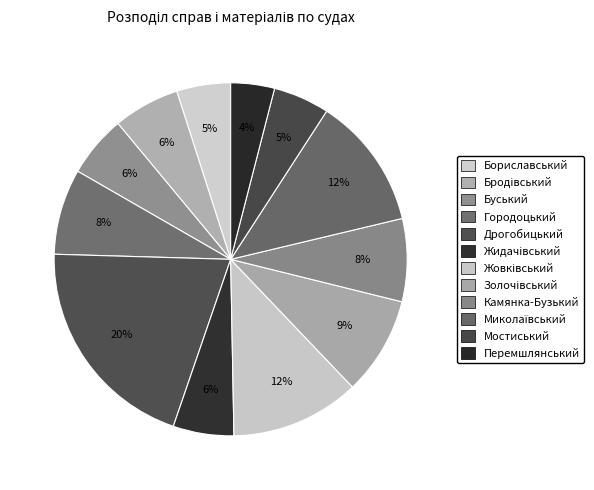

How many slices are in this pie chart?

12